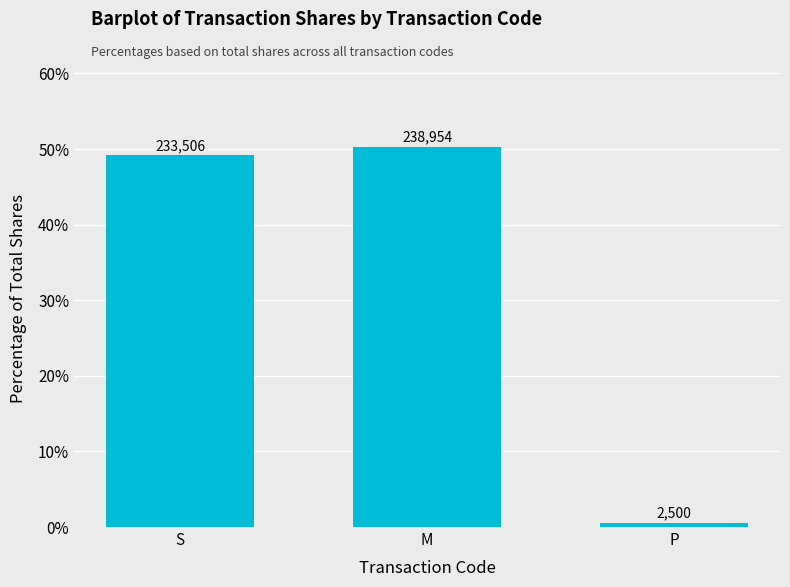

Read the value at S.

49.2